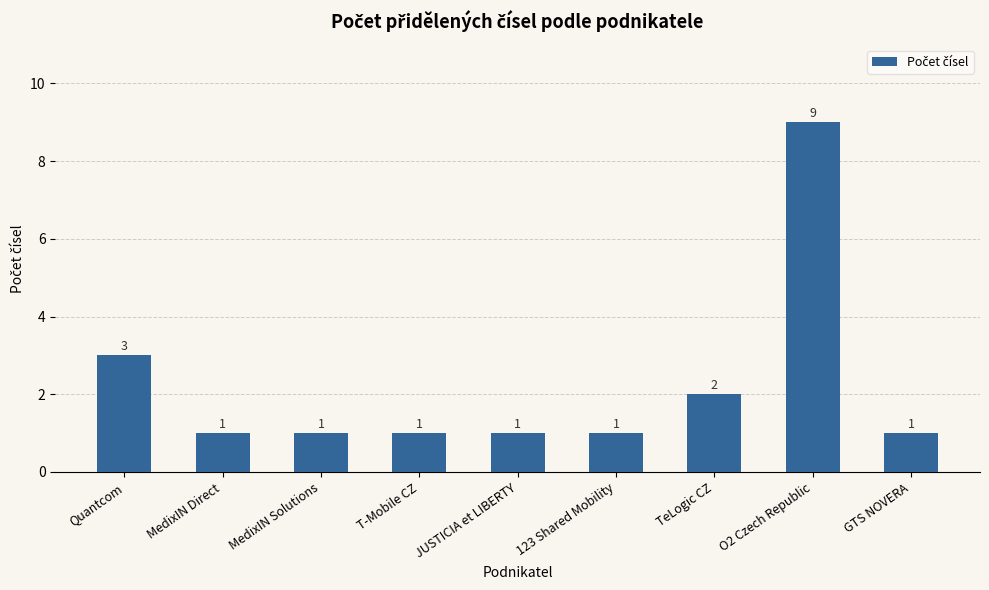

Are the bars grouped side by side (vs. stacked)?

No